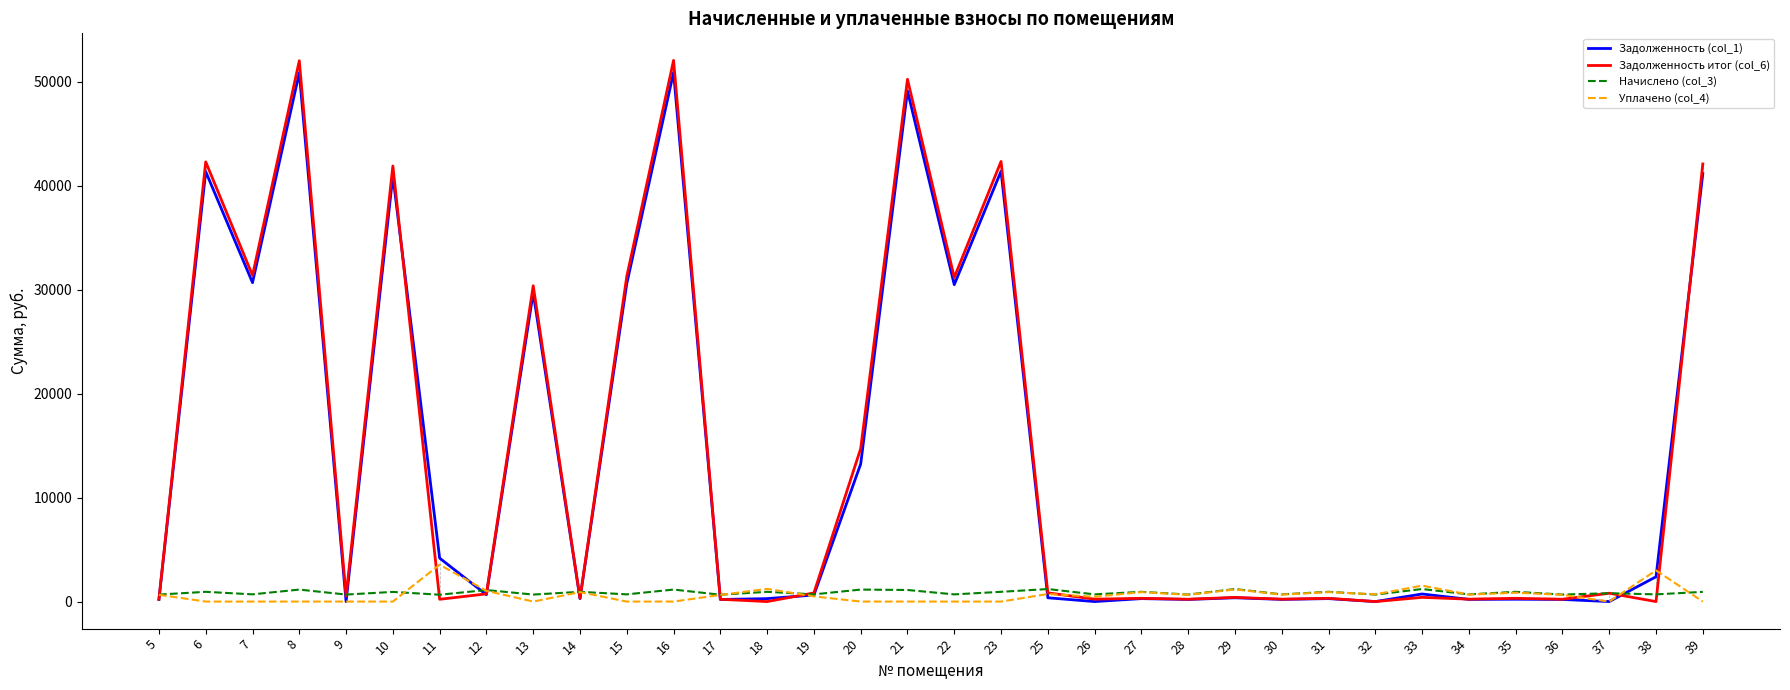

How many values in the Задолженность (col_1) series exceed 629?

17